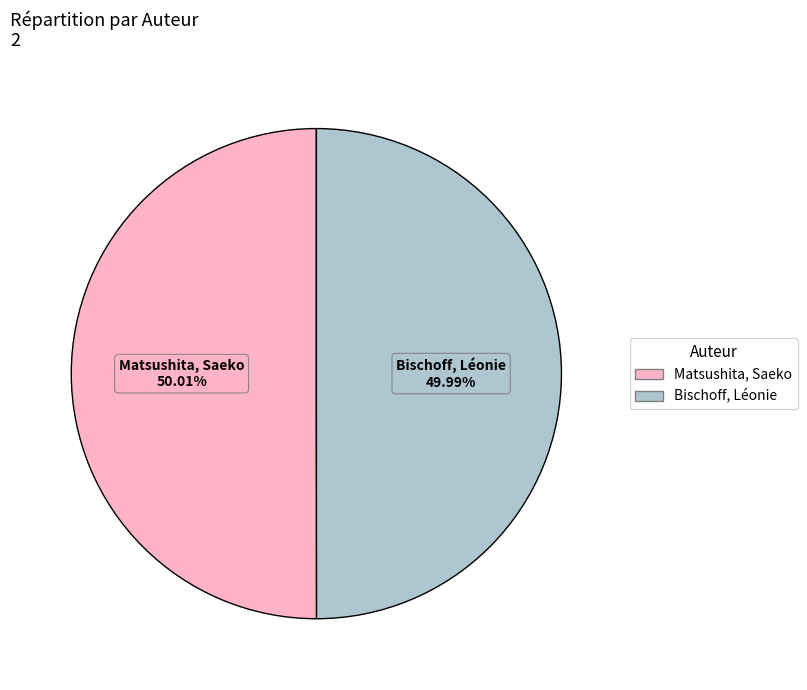

What portion of the pie excludes Bischoff, Léonie?

50.0%